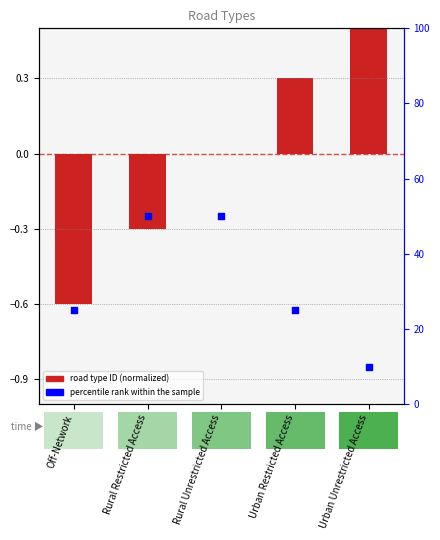

What is the total value across all series at Urban Unrestricted Access?

10.6